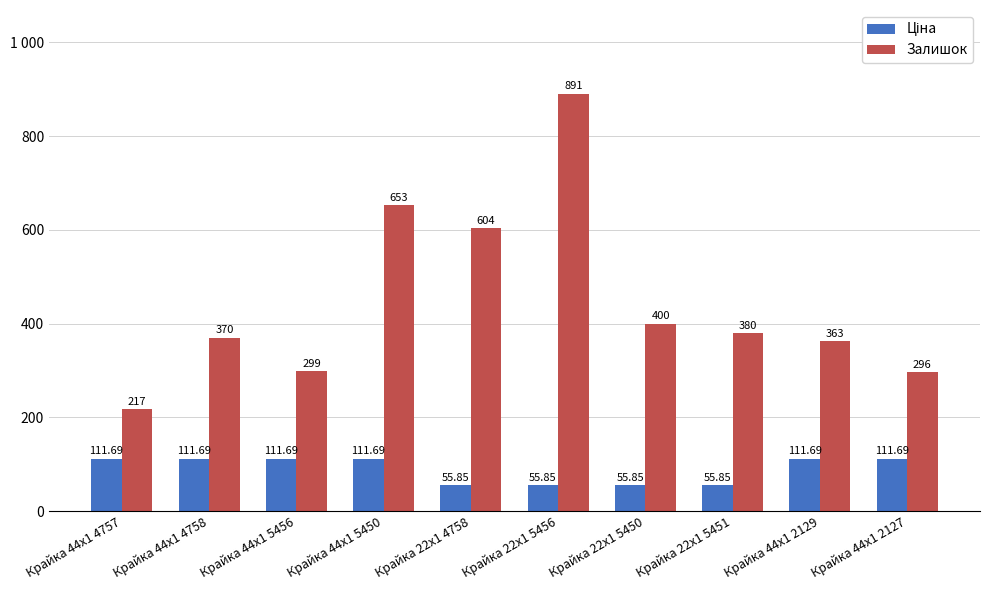

What is the difference between the Залишок values at Крайка 22x1 4758 and Крайка 22x1 5450?

204.0